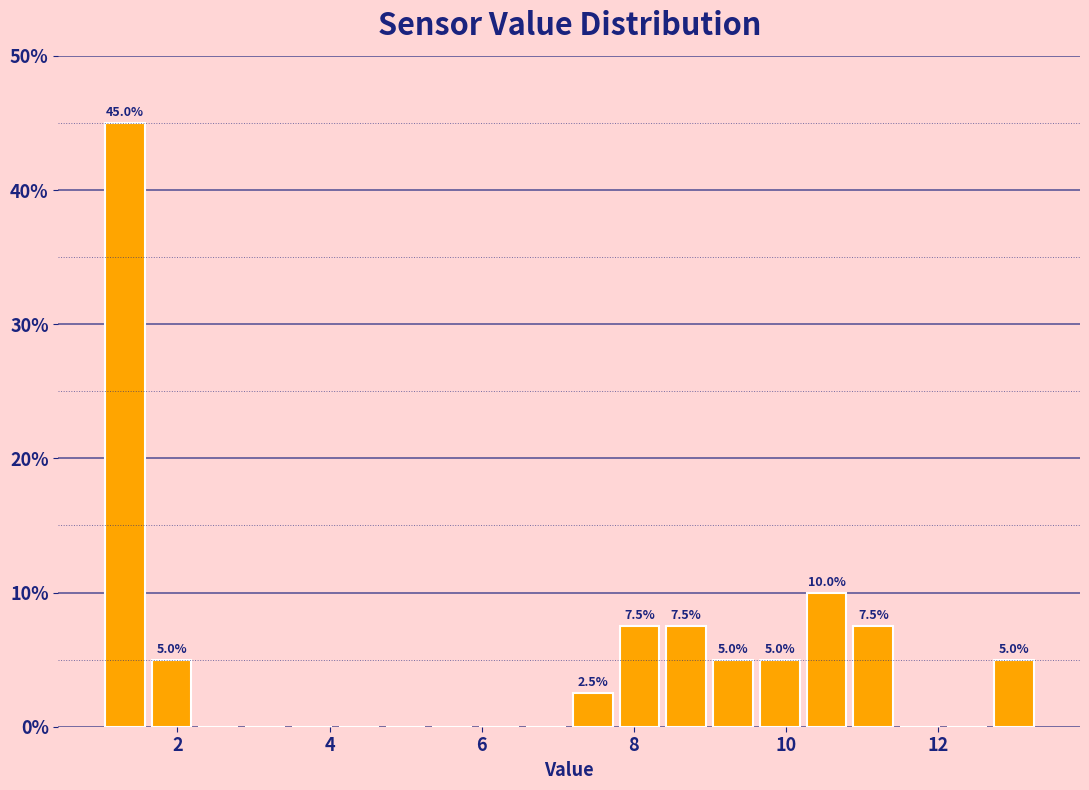

Read against the x-axis, roughly where is the centre of the tallest bar?

1.4